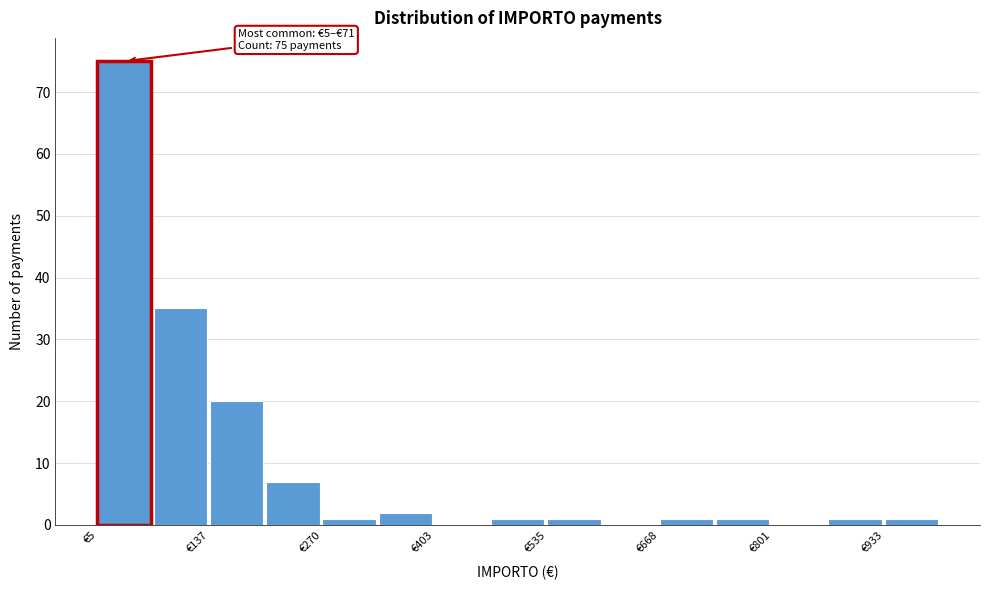

Around what value on the x-axis is the tallest bar? Give the approximate position of its centre, as read against the axis.

40